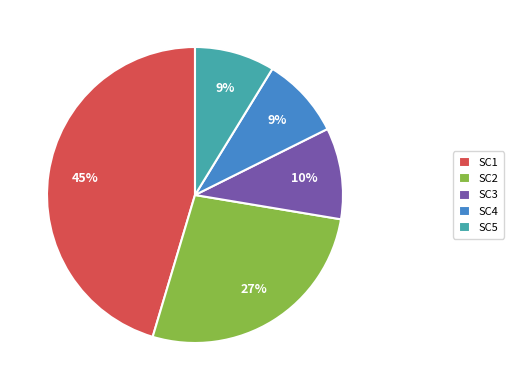

To the nearest percent, what is the average slice percentage?

20%